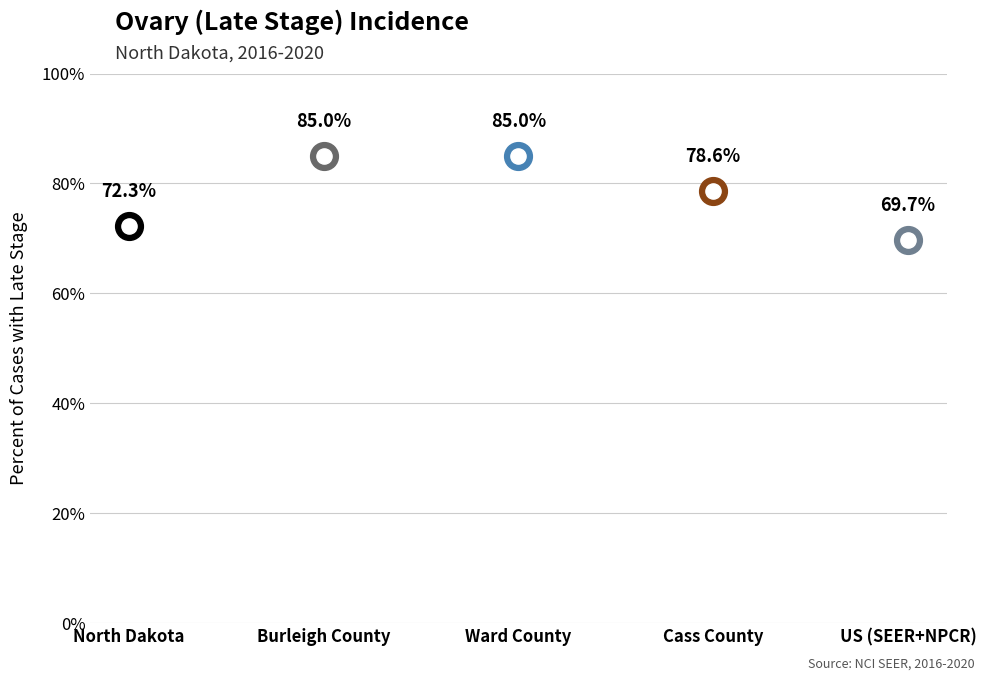

What is the change in value from Burleigh County to Cass County?

-6.4